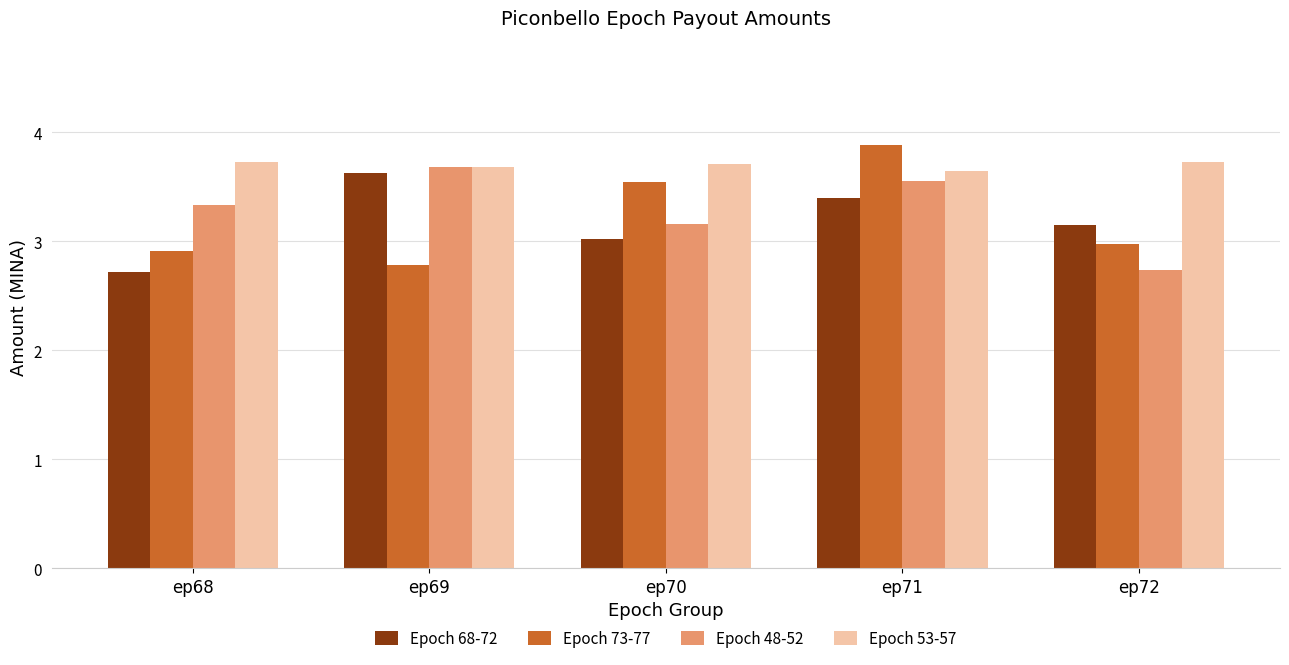

What is the spread (max minus min) of values at ep70?

0.7